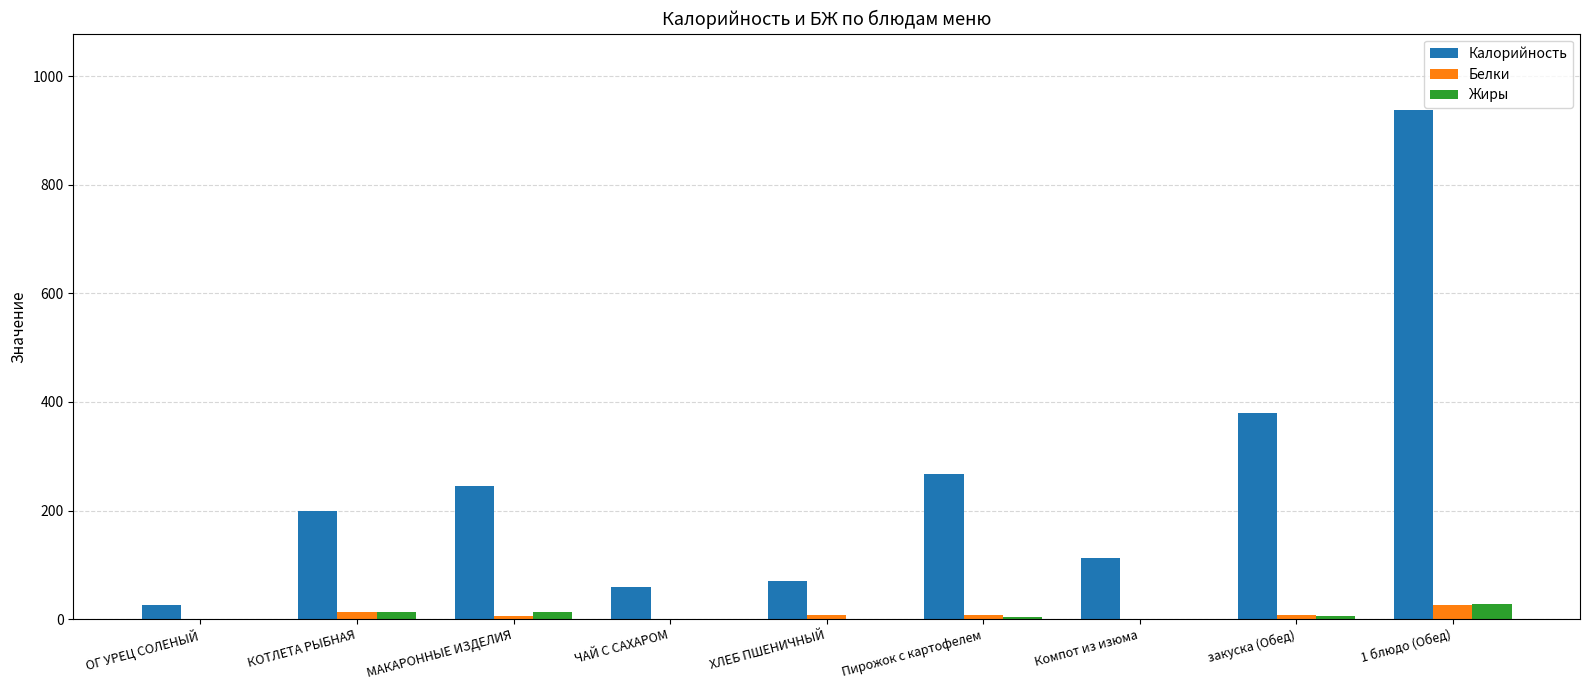

Which series has the largest total across all categories?

Калорийность